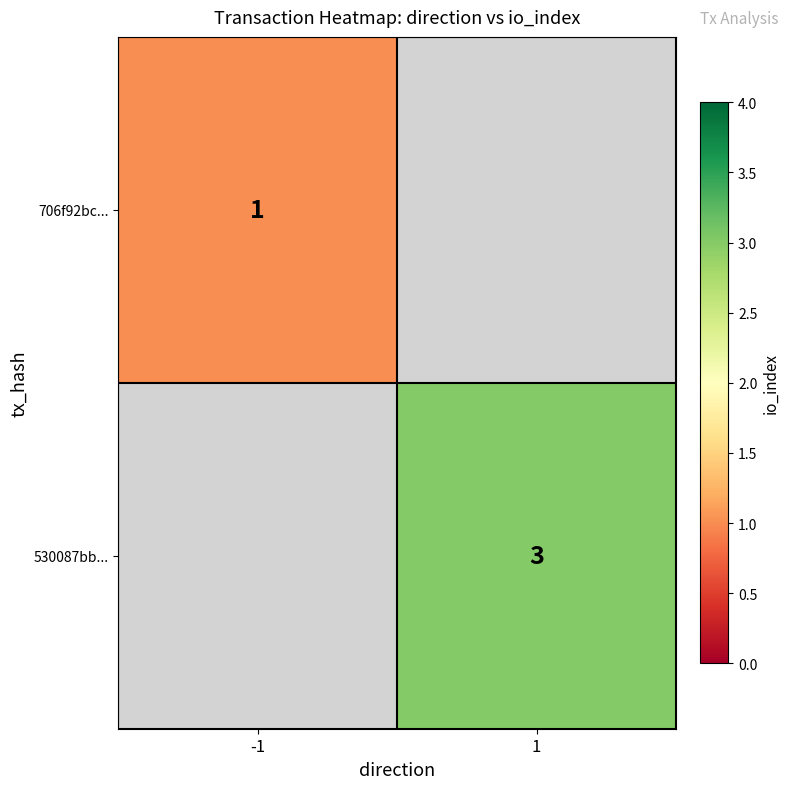

The 530087bb... series shows 3 at 1. True or false?

True